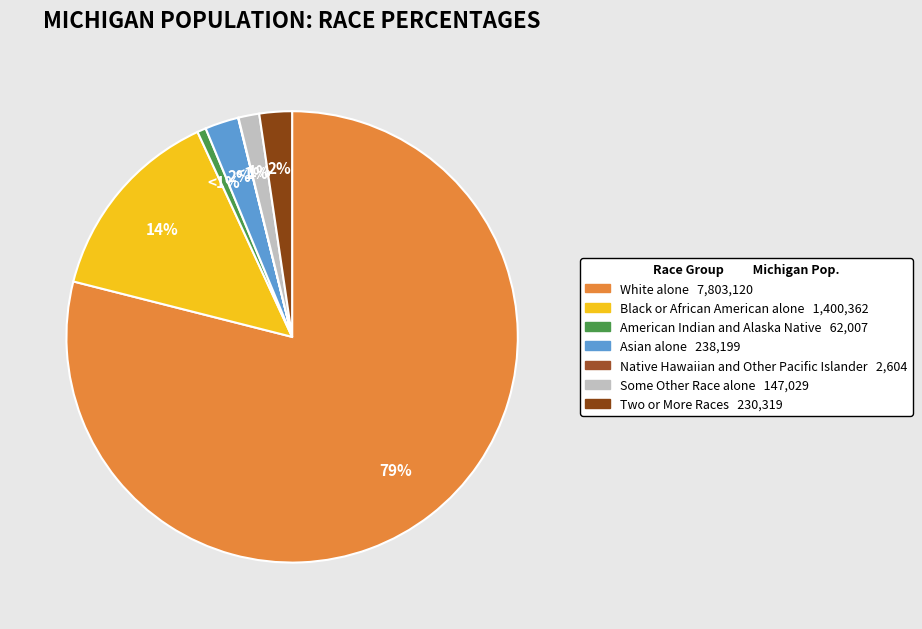

To the nearest percent, what portion does American Indian and Alaska Native represent?

1%